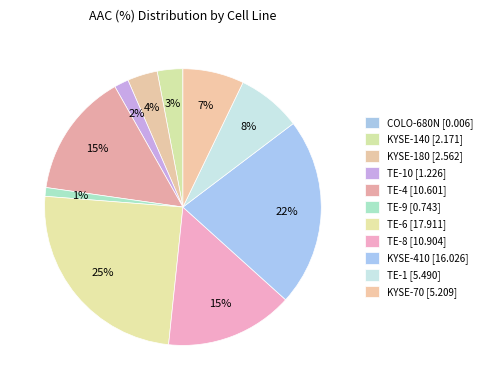

How many slices are in this pie chart?

11